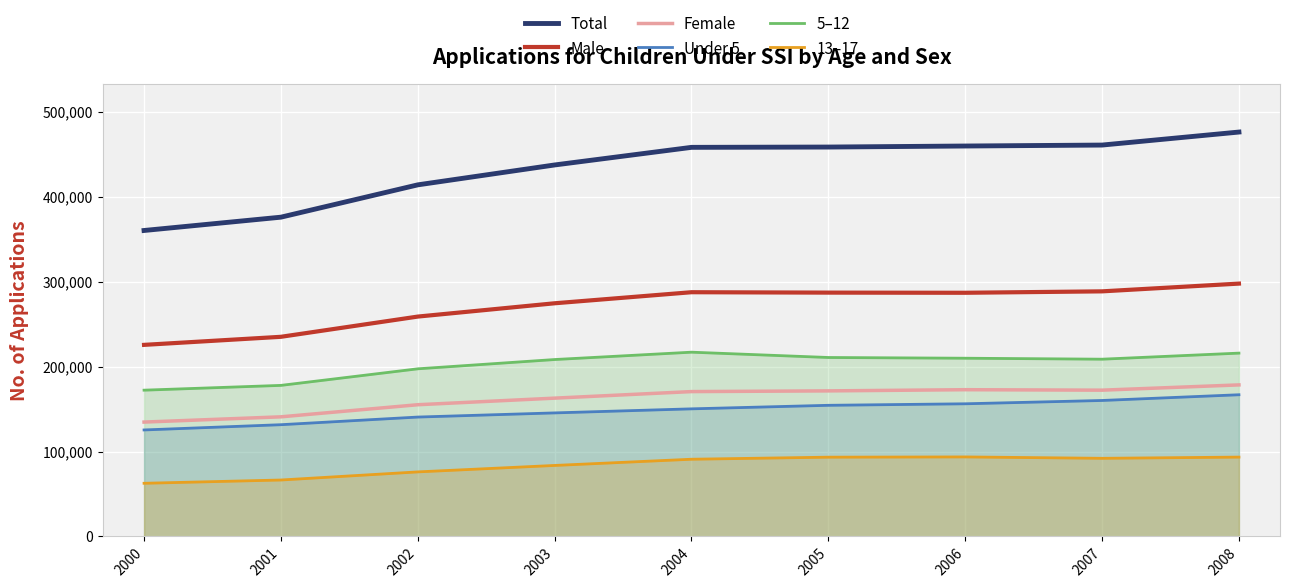

Reading left to right, list all the values displayed in this chart.

Total: 2000=360329	2001=376002	2002=414068	2003=437492	2004=458236	2005=458588	2006=459805	2007=460925	2008=476251
Male: 2000=225626	2001=235121	2002=258940	2003=274605	2004=287629	2005=287157	2006=286975	2007=288647	2008=297772
Female: 2000=134703	2001=140881	2002=155128	2003=162887	2004=170607	2005=171431	2006=172830	2007=172278	2008=178479
Under 5: 2000=125428	2001=131613	2002=140610	2003=145506	2004=150283	2005=154450	2006=156241	2007=160139	2008=166884
5–12: 2000=172275	2001=177909	2002=197425	2003=208354	2004=217010	2005=210763	2006=209901	2007=208760	2008=215910
13–17: 2000=62626	2001=66480	2002=76033	2003=83632	2004=90943	2005=93375	2006=93663	2007=92026	2008=93457